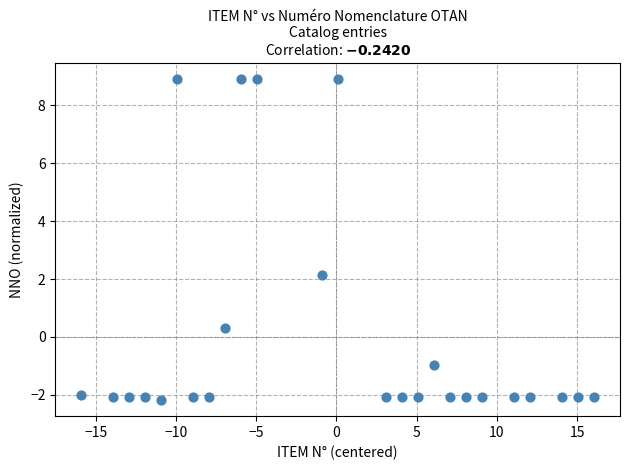

What Y value in the scatter plot is closest to 3?

2.1